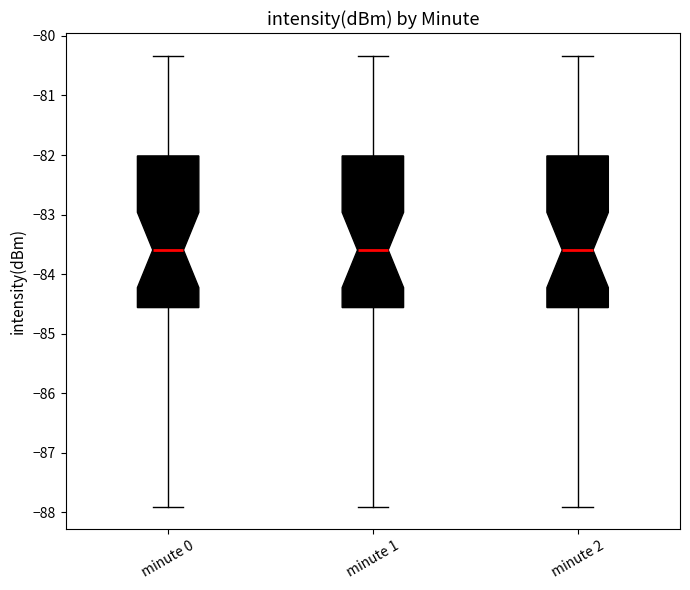

Where is the lower edge of the box for minute 0 on the y-axis? The values are not printed on the chart, so give them approximately, as read against the axis.

-84.6